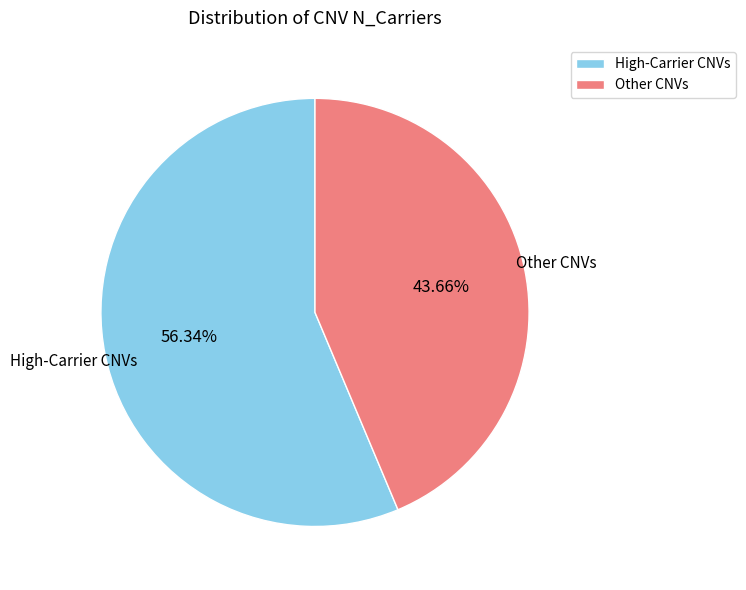

Rank the categories by value from highest to lowest.

High-Carrier CNVs, Other CNVs